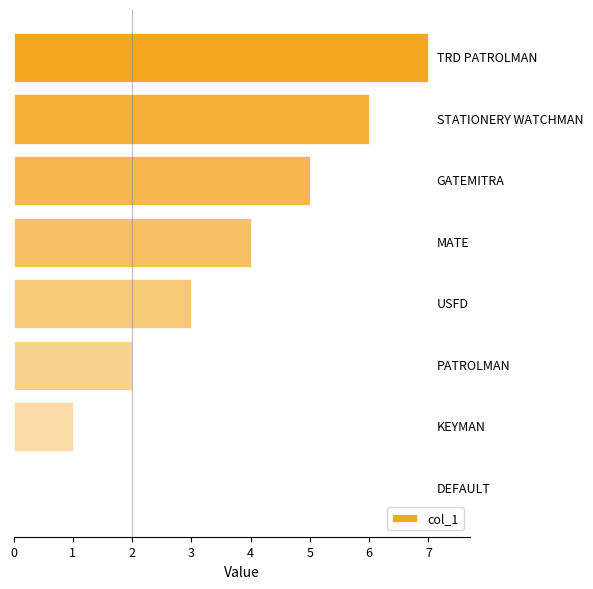

What is the greatest value displayed?

7